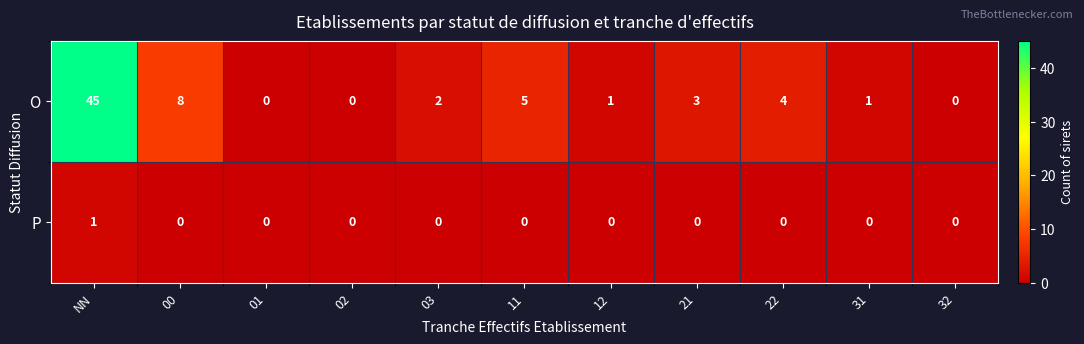

Which series has the largest total across all categories?

O